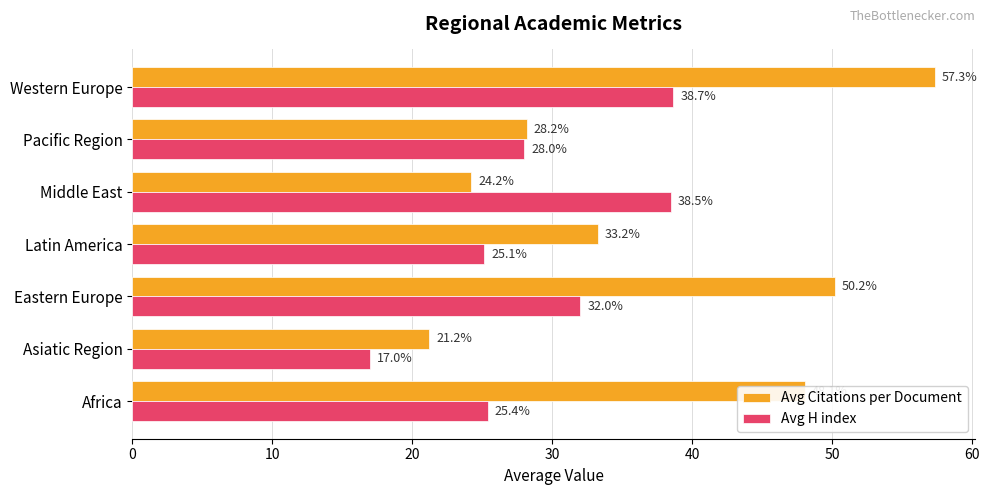

Which series has the largest total across all categories?

Avg Citations per Document